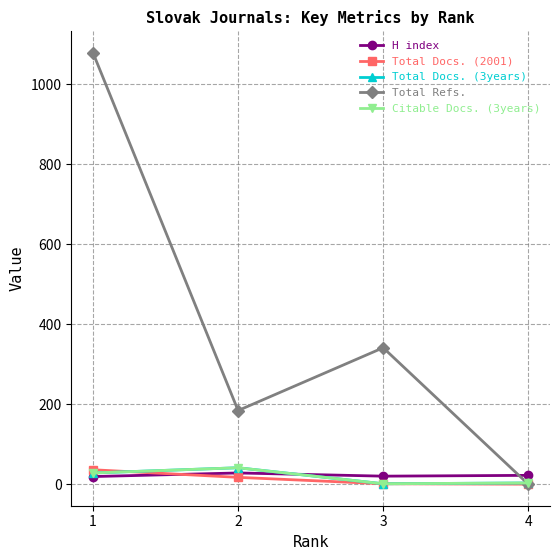

How many interior local valleys does the H index series have?

1